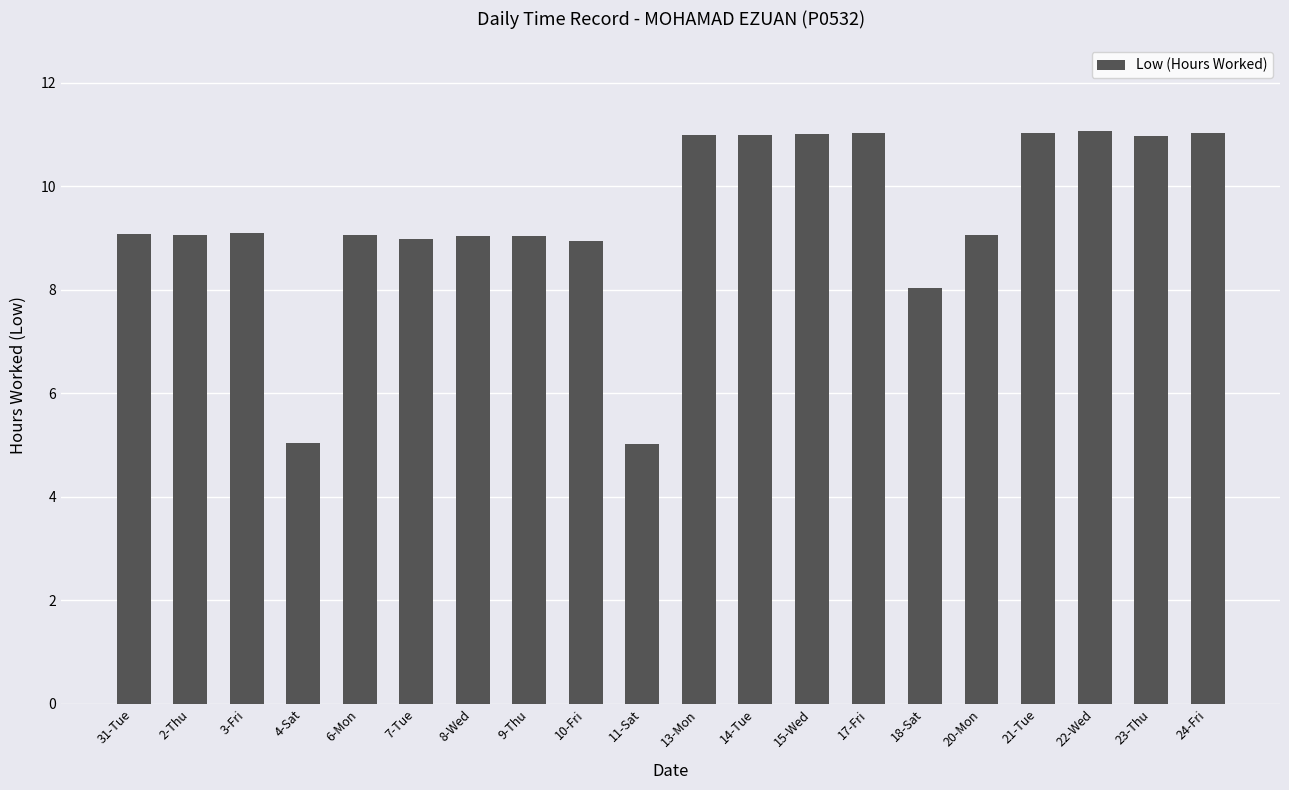

Approximately how many times larger is the value at 18-Sat compared to 8-Wed?

0.9